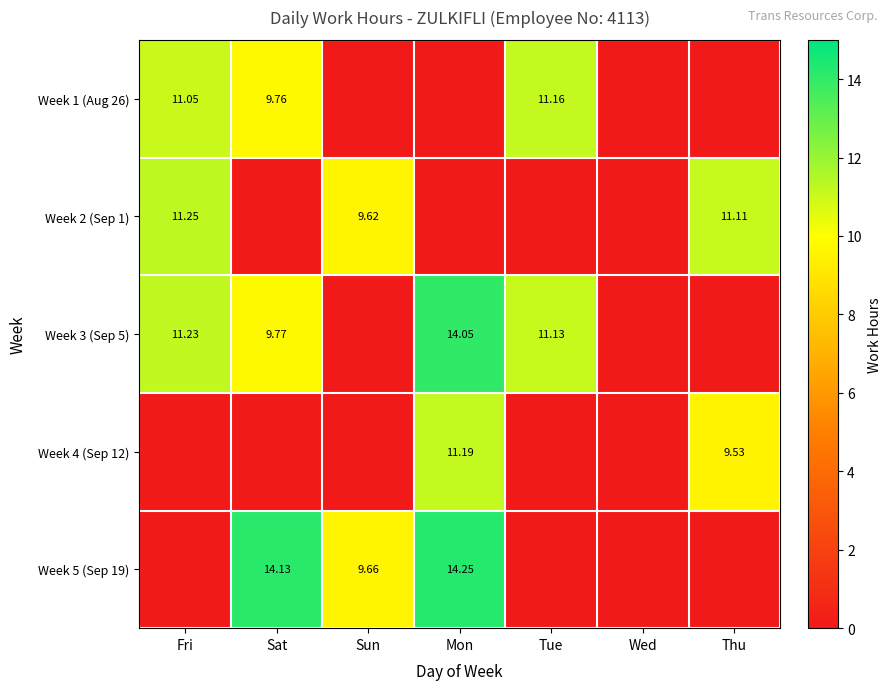

Between Tue and Wed, which is larger?

Tue